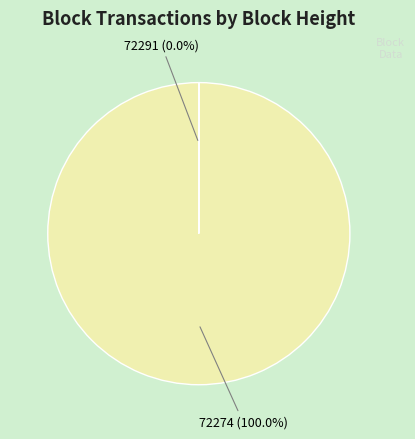

Is 72274 the majority of the pie?

Yes